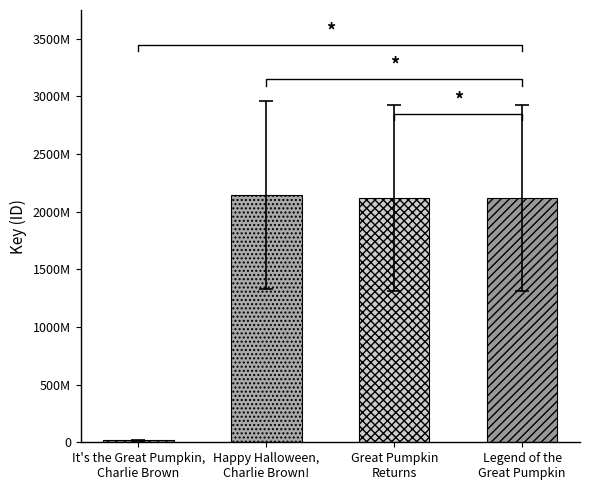

What is the minimum value shown in the chart?

16352240